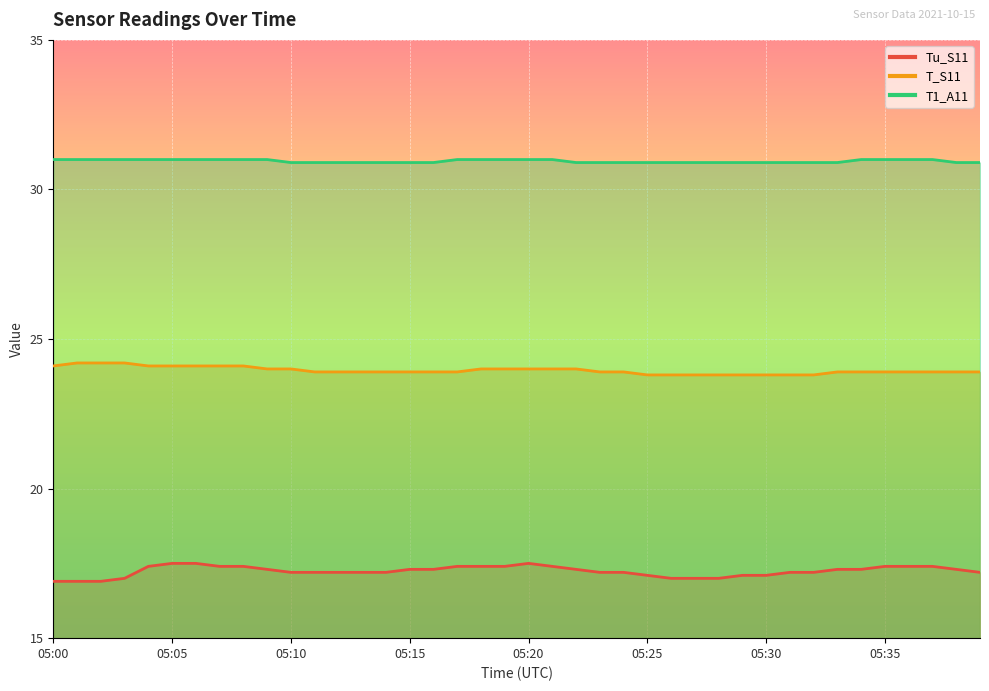

At which label is T_S11 closest to 24?

05:09